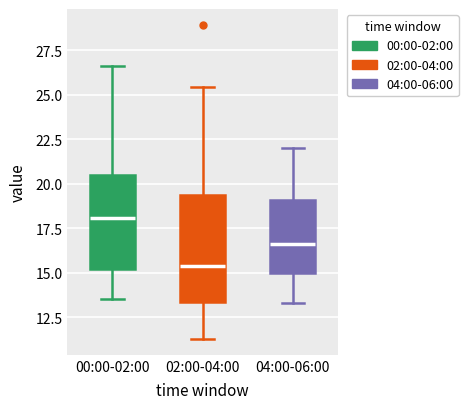

Where does the median line of the box for 00:00-02:00 sit on the y-axis? The values are not printed on the chart, so give them approximately, as read against the axis.

18.0